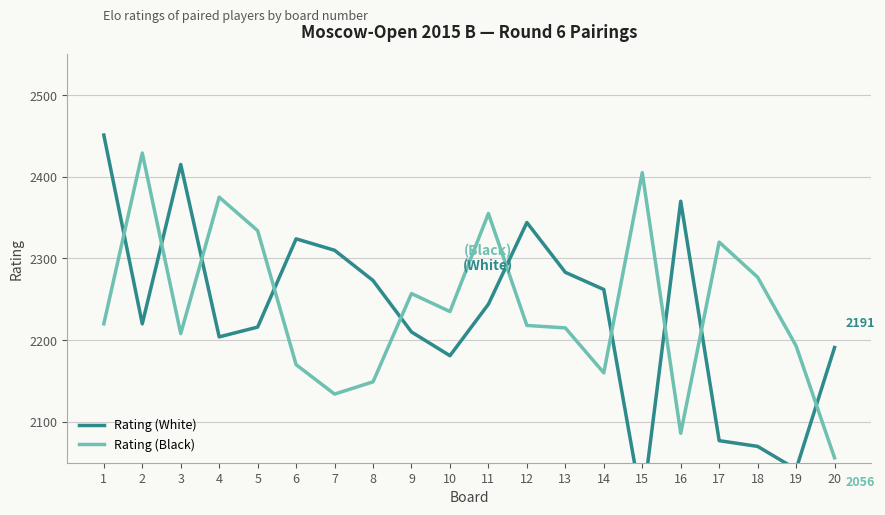

Rank the series at 13 from highest to lowest value.

Rating (White), Rating (Black)